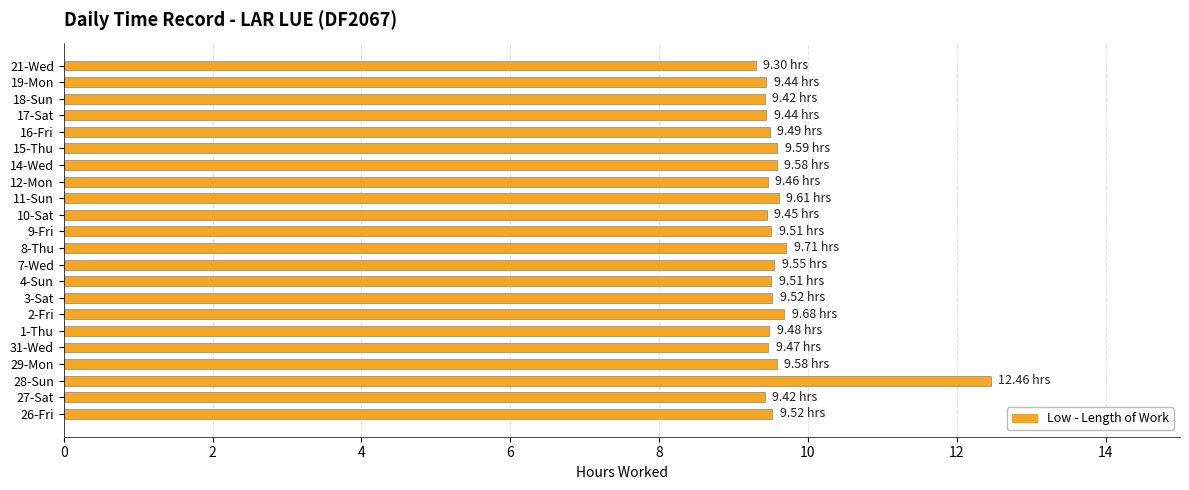

Approximately how many times larger is the value at 2-Fri compared to 4-Sun?

1.0